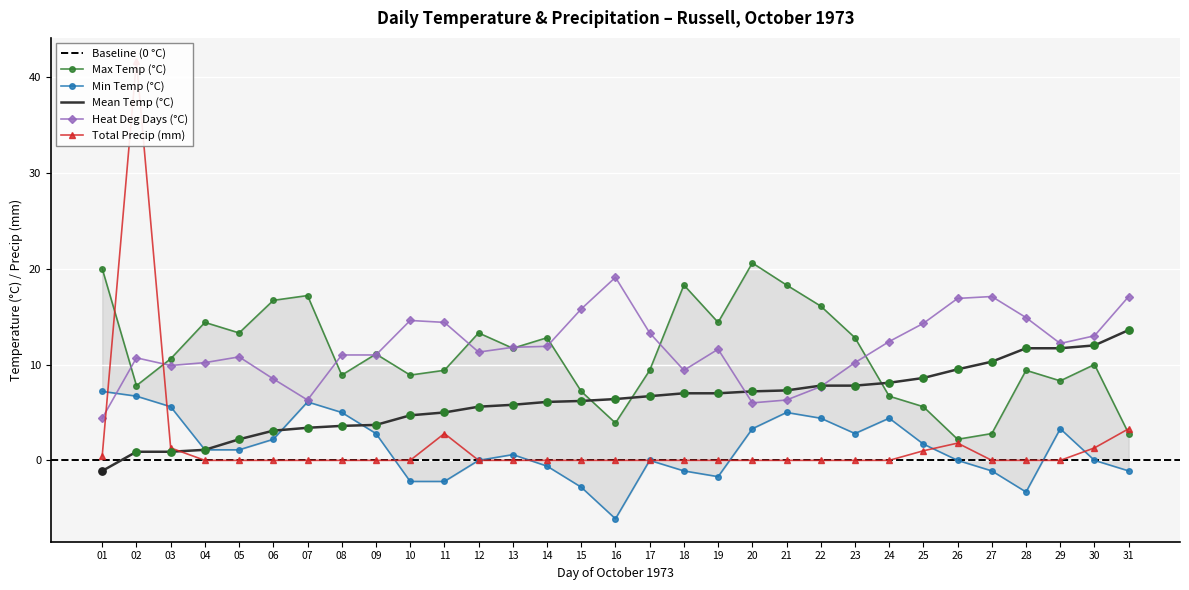

Is the value of Max Temp (°C) at 25 greater than the value of Total Precip (mm) at 15?

Yes